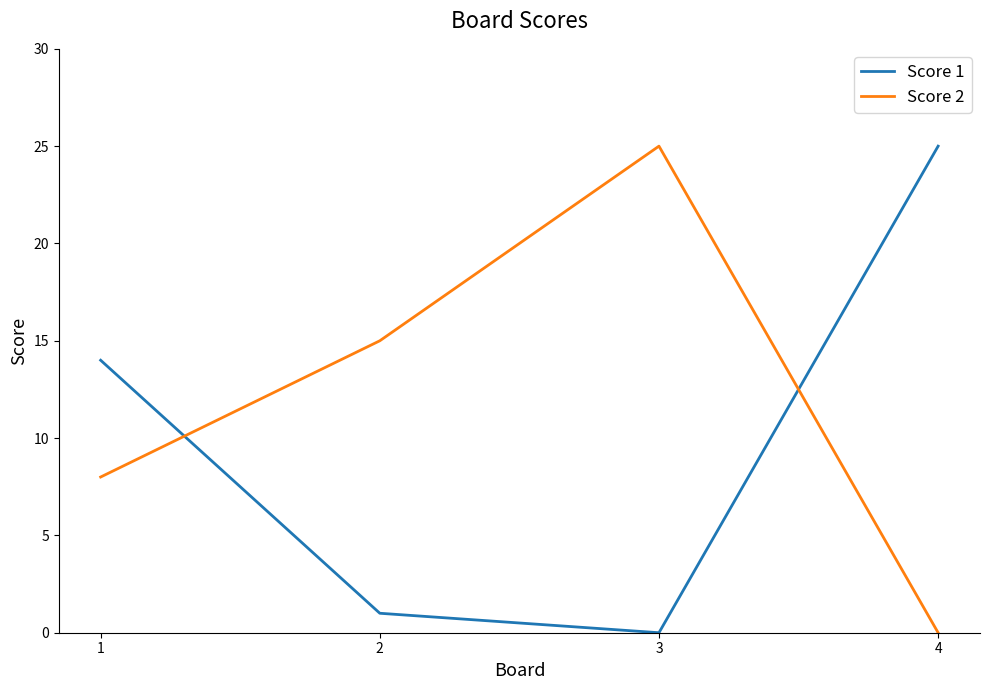

Reading left to right, extract all data points from this chart.

Score 1: 1=14	2=1	3=0	4=25
Score 2: 1=8	2=15	3=25	4=0